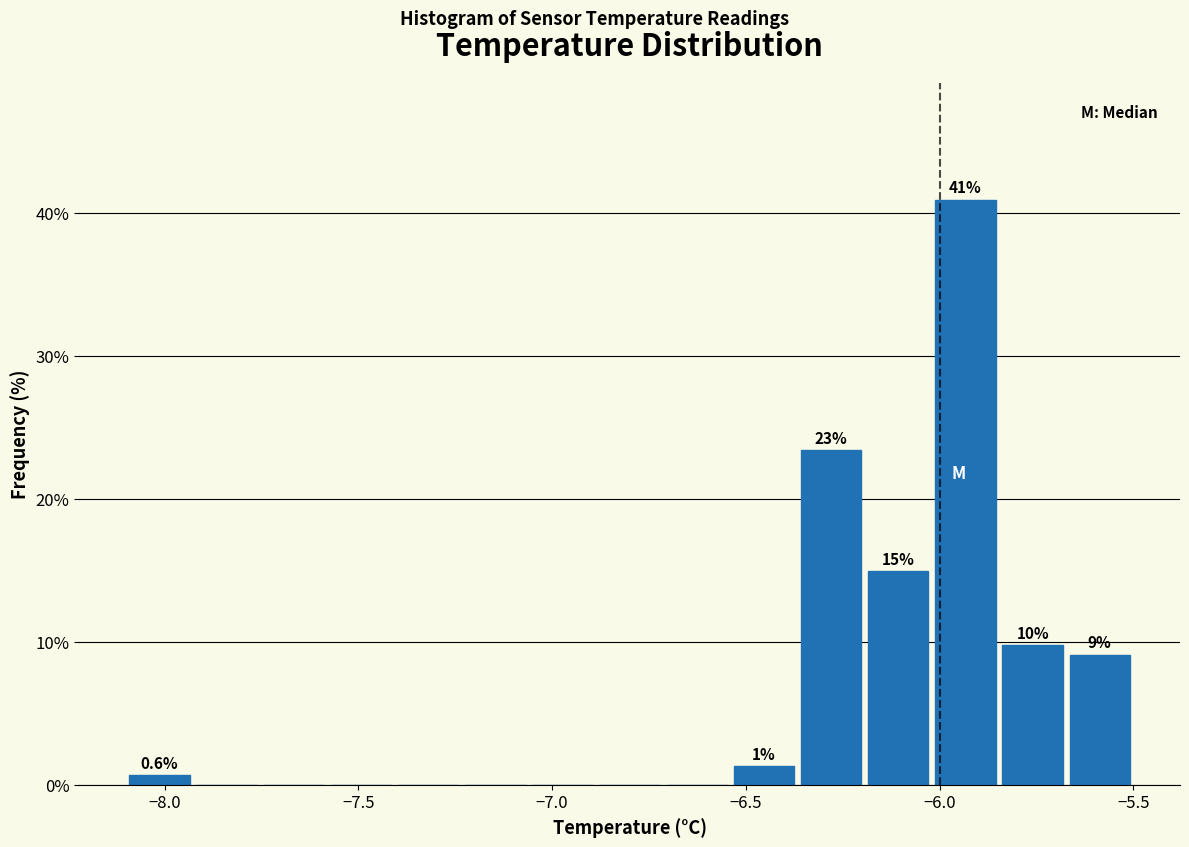

Around what value on the x-axis is the tallest bar? Give the approximate position of its centre, as read against the axis.

-5.95